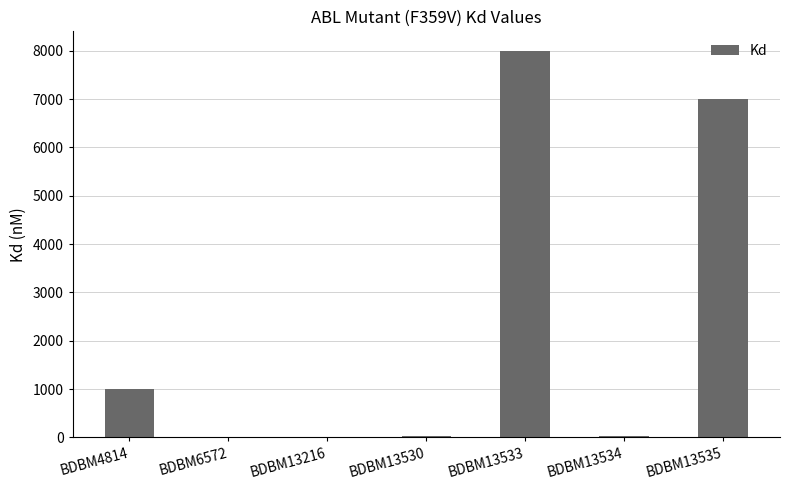

Which category has the highest value across all series?

BDBM13533